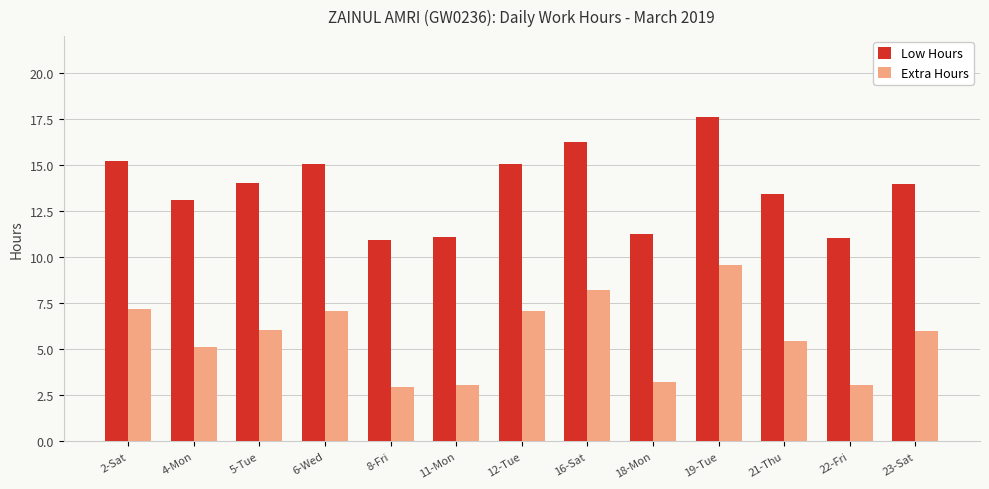

Is the value of Low Hours at 18-Mon greater than the value of Extra Hours at 6-Wed?

Yes